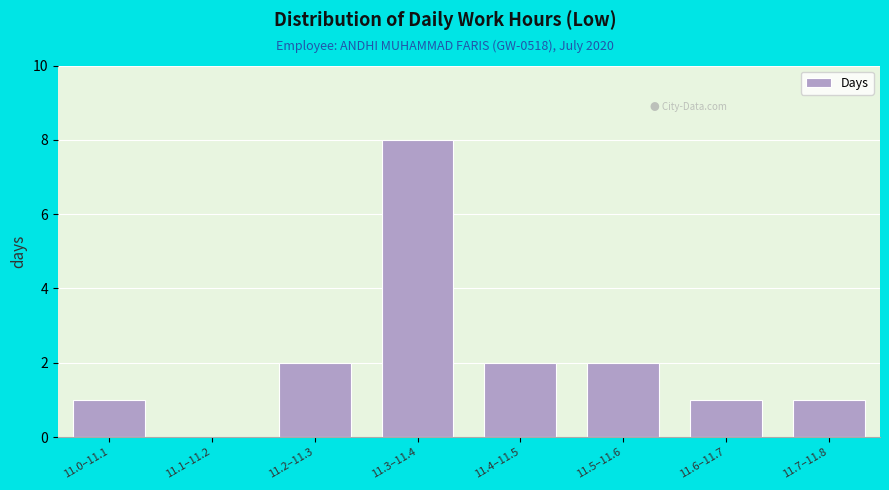

Reading left to right, extract all data points from this chart.

11.0–11.1=1	11.1–11.2=0	11.2–11.3=2	11.3–11.4=8	11.4–11.5=2	11.5–11.6=2	11.6–11.7=1	11.7–11.8=1